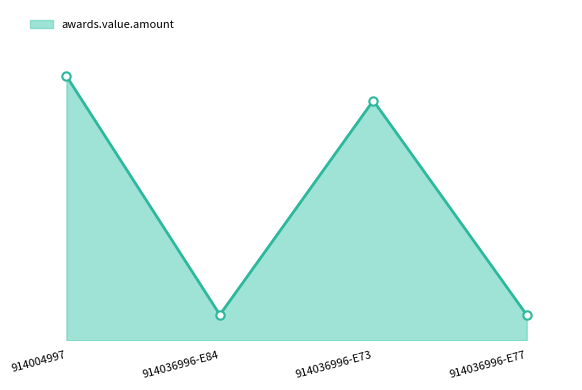

Does the chart have visible grid lines?

No